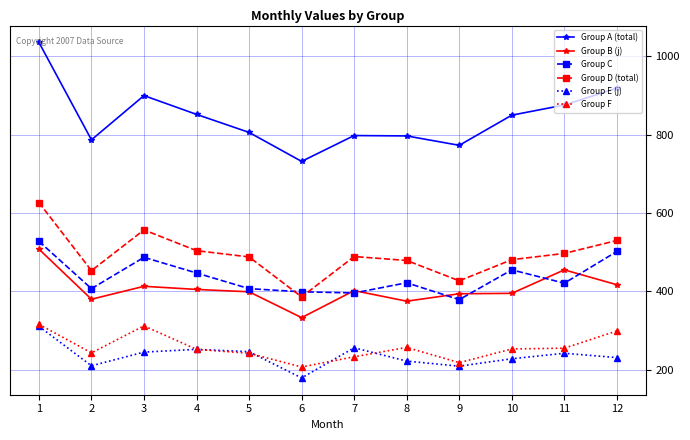

Read the Group A (total) value at 11.

876